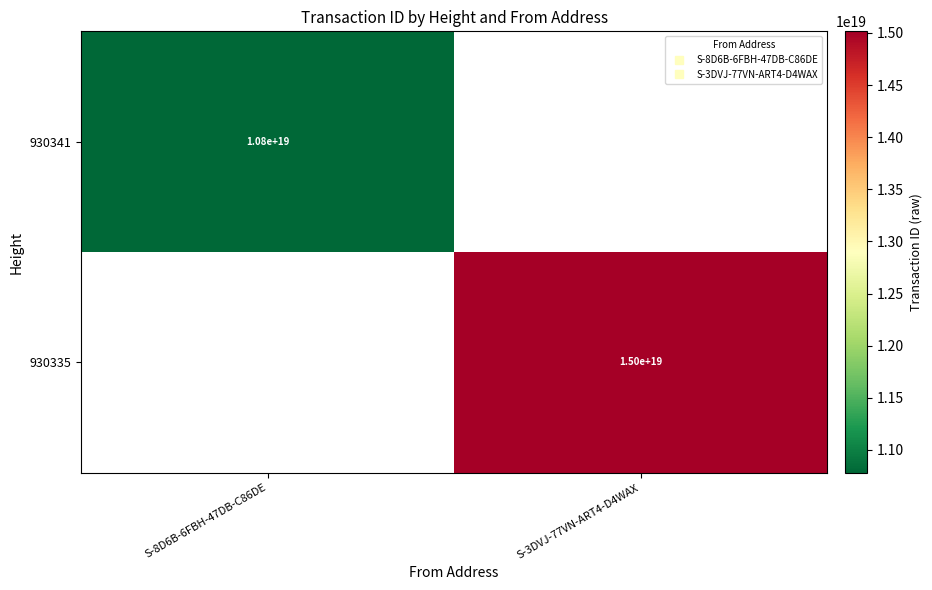

How many positive values does the 930341 series have?

1